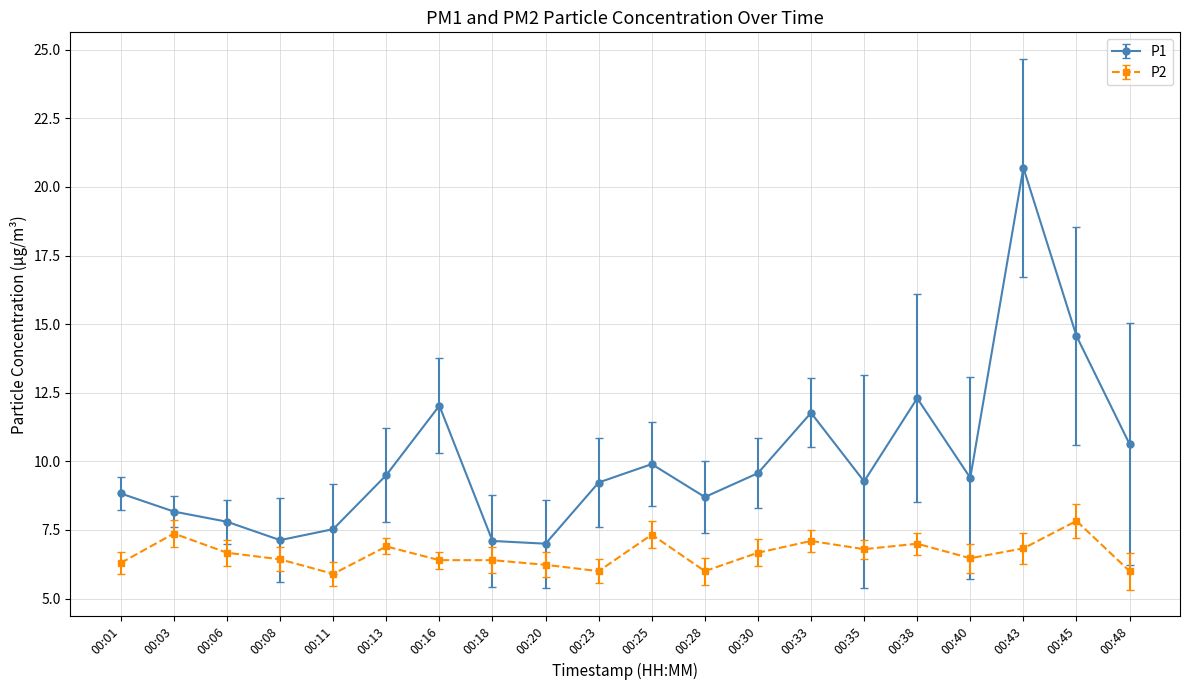

What is the minimum value shown in the chart?

5.9